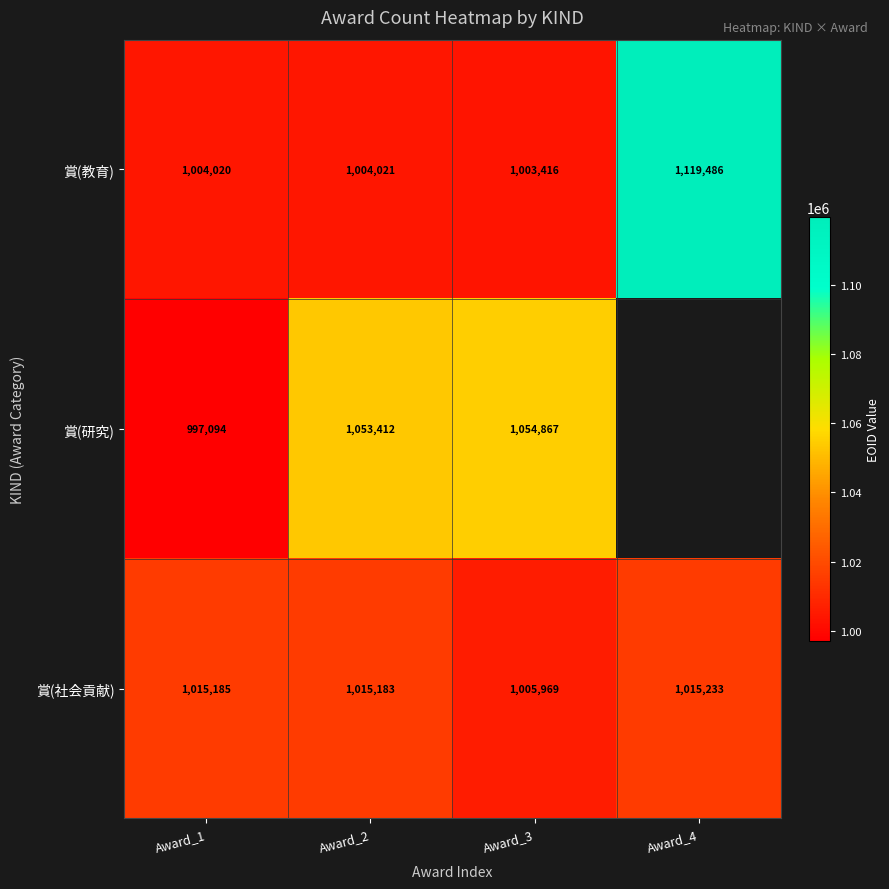

At Award_2, list the series in order from largest to smallest.

賞(研究), 賞(社会貢献), 賞(教育)